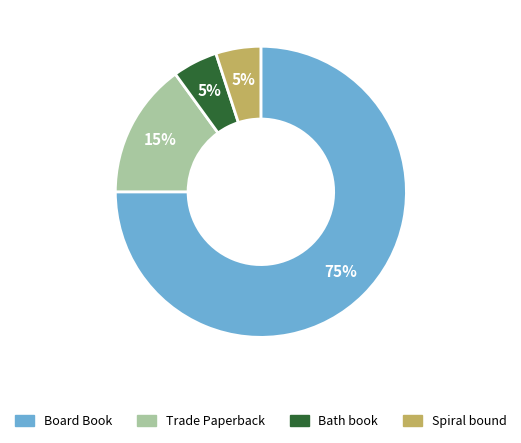

To the nearest percent, what is the average slice percentage?

25%